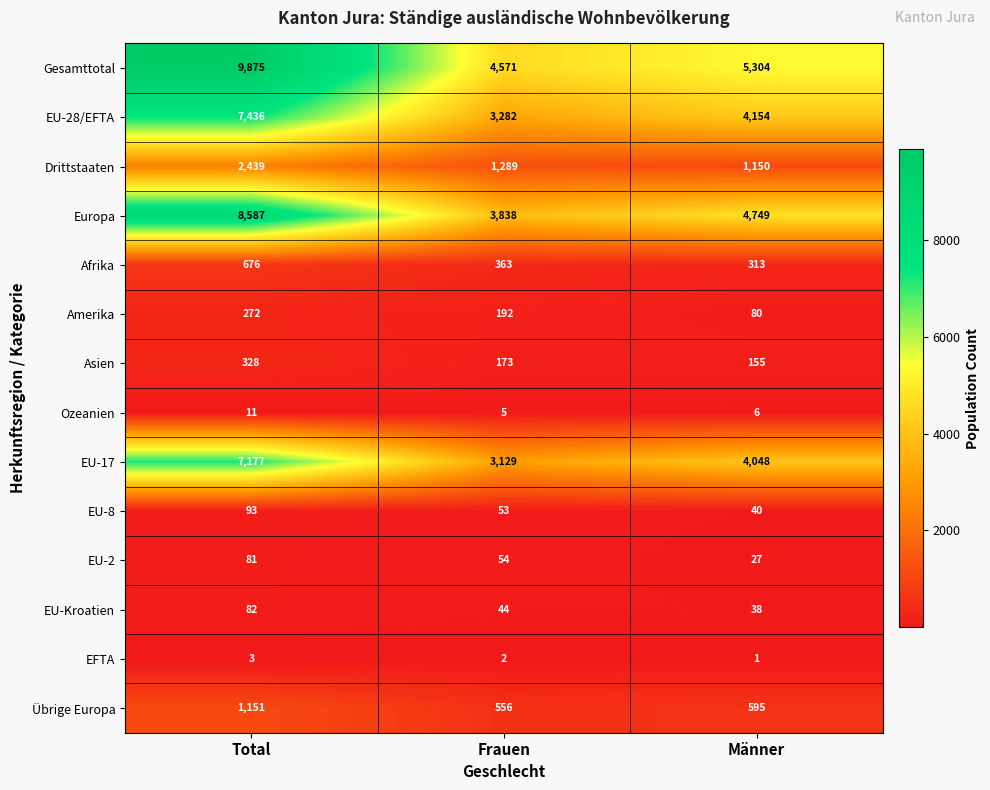

What is the maximum value shown in the chart?

9875